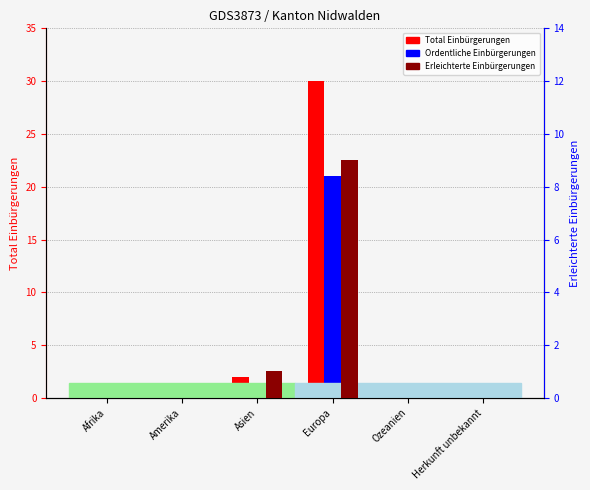

What is the maximum value for Total Einbürgerungen?

30